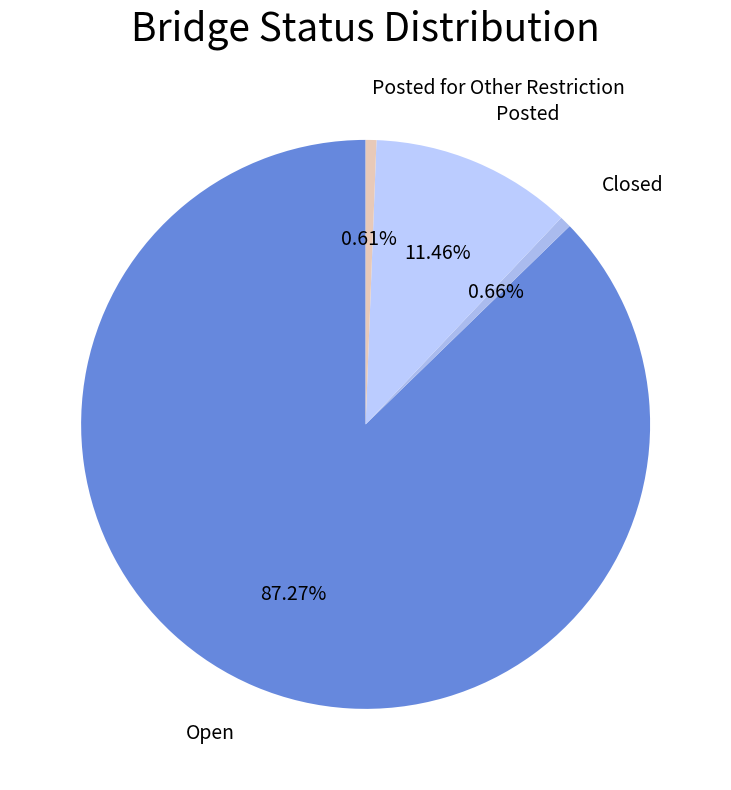

Count the number of slices in the pie.

4